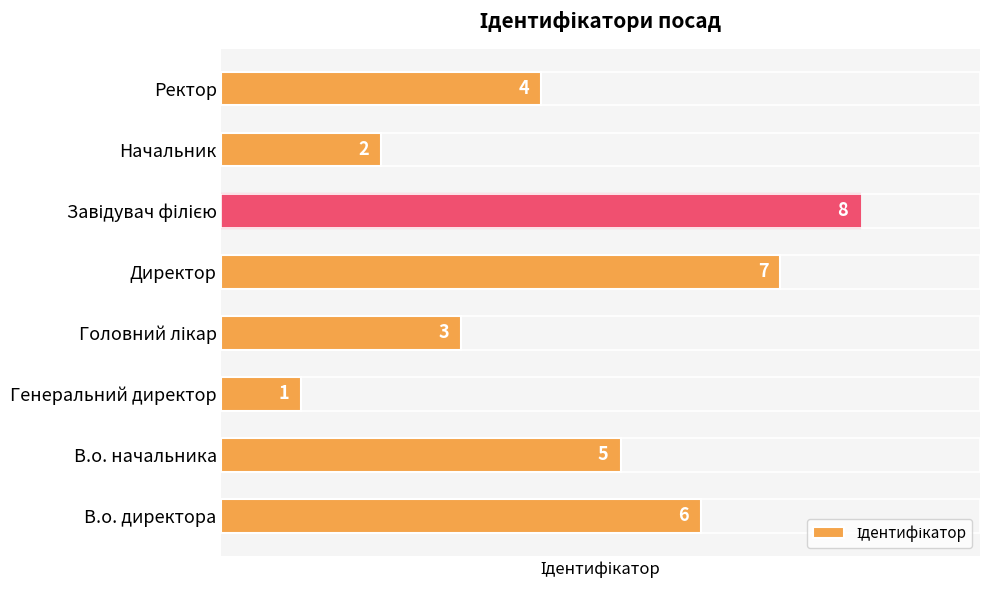

What is the maximum value shown in the chart?

8